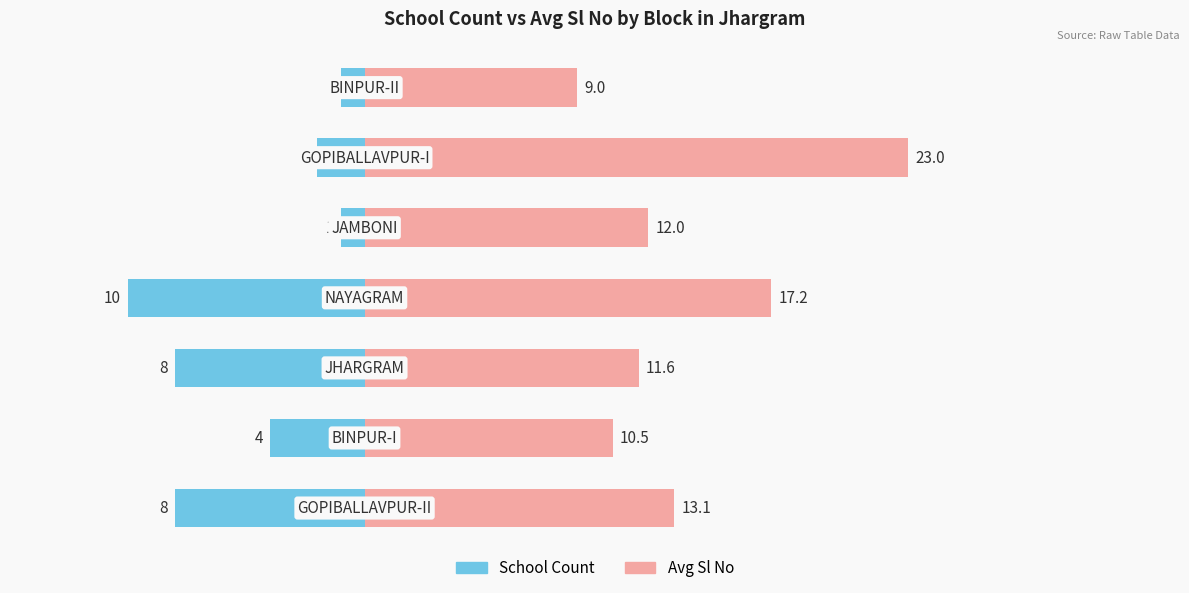

Read the School Count value at 4.

-1.0